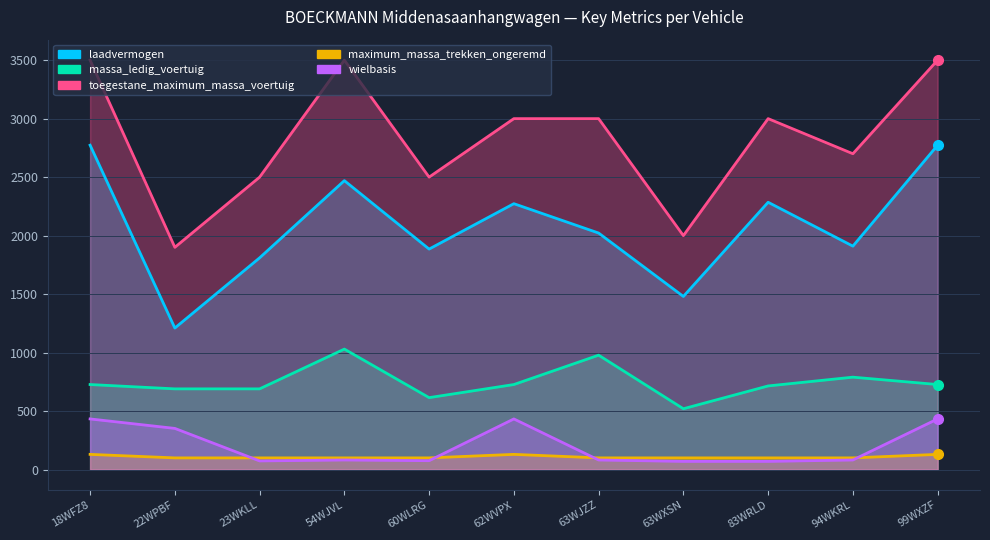

Which series has the largest total across all categories?

toegestane_maximum_massa_voertuig